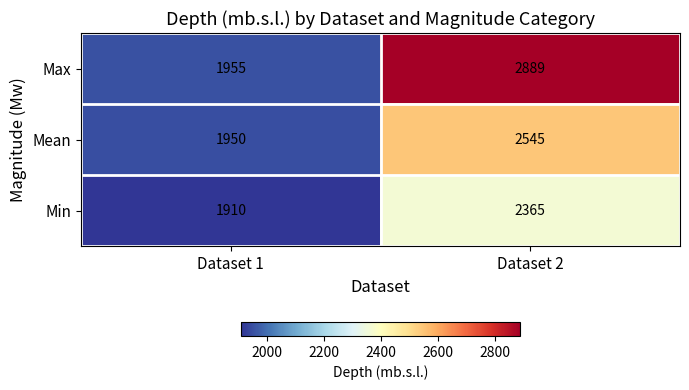

What is the difference between the Min values at Dataset 2 and Dataset 1?

455